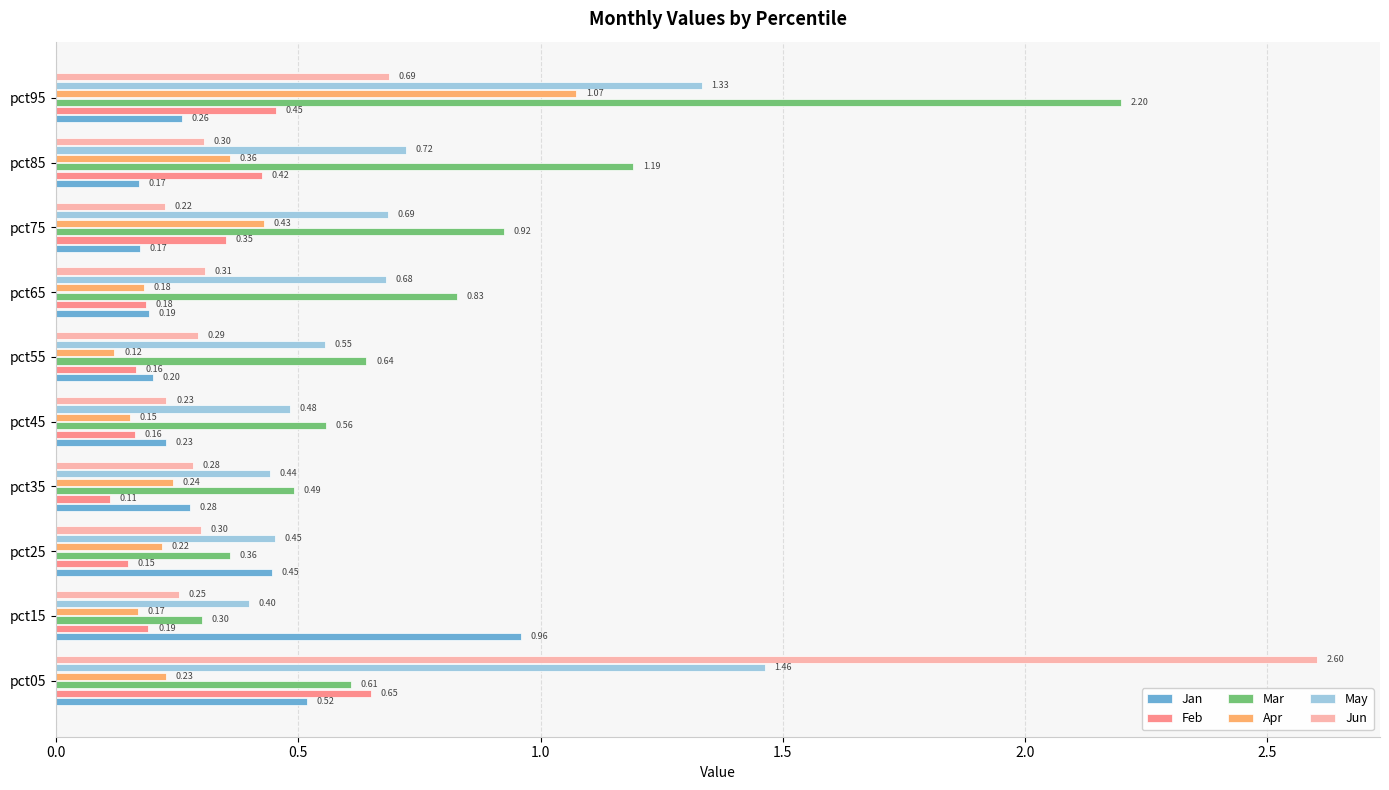

Is the value of May at pct35 greater than the value of Jun at pct75?

Yes